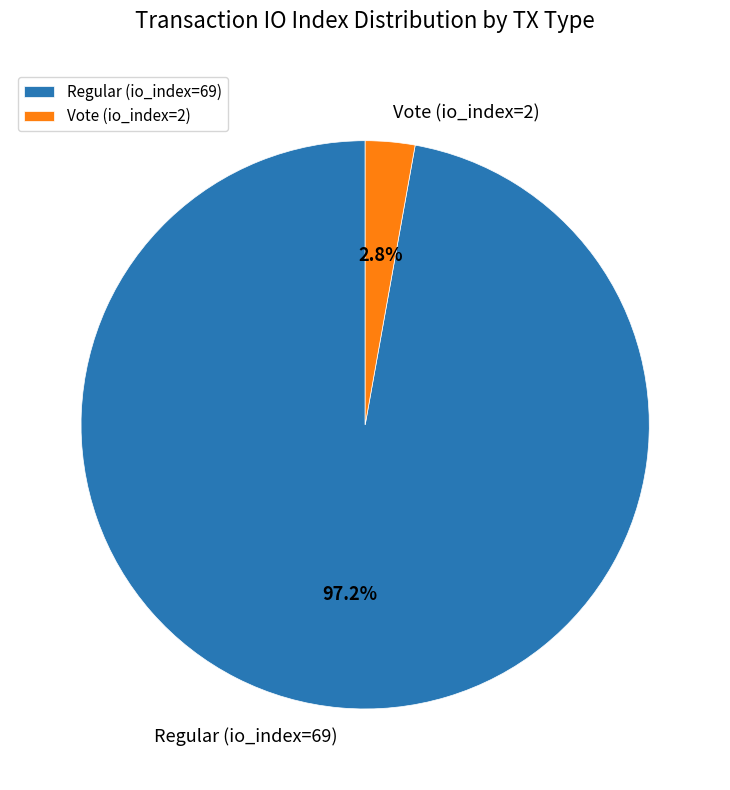

To the nearest percent, what percentage of the pie is Regular (io_index=69)?

97%